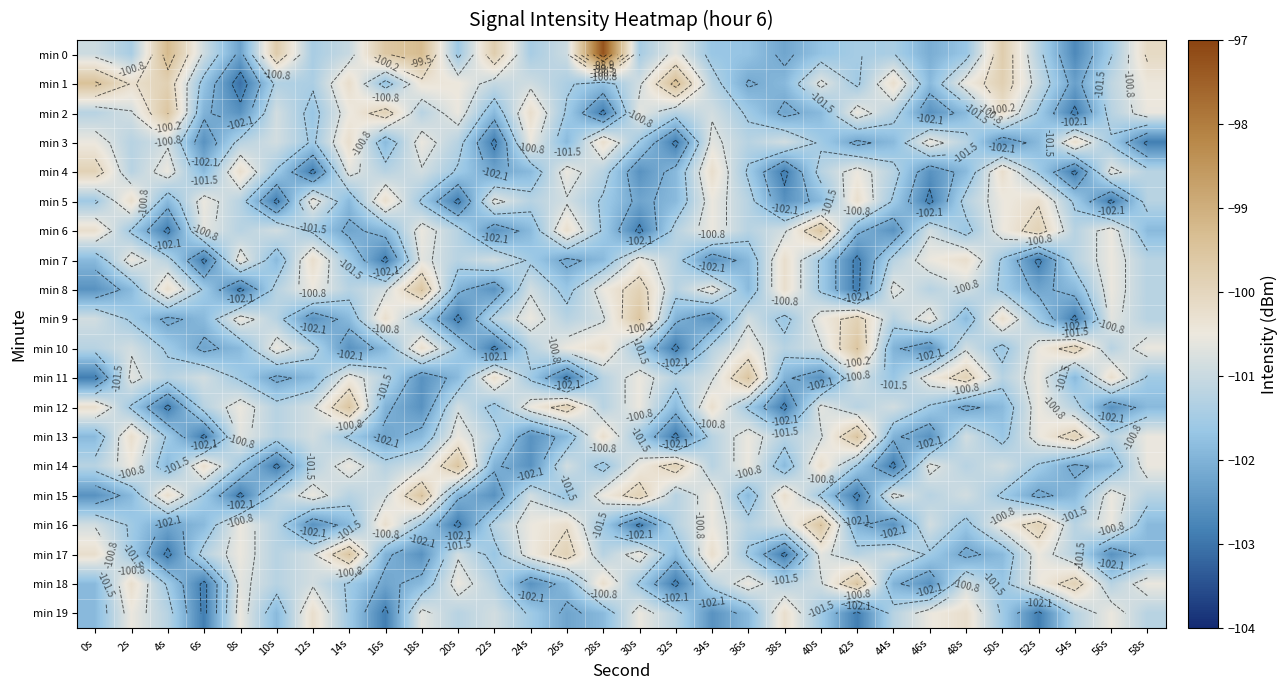

List the series in order of their peak value, highest first.

min 0, min 1, min 2, min 6, min 8, min 9, min 10, min 11, min 12, min 13, min 14, min 15, min 16, min 17, min 18, min 4, min 3, min 5, min 7, min 19